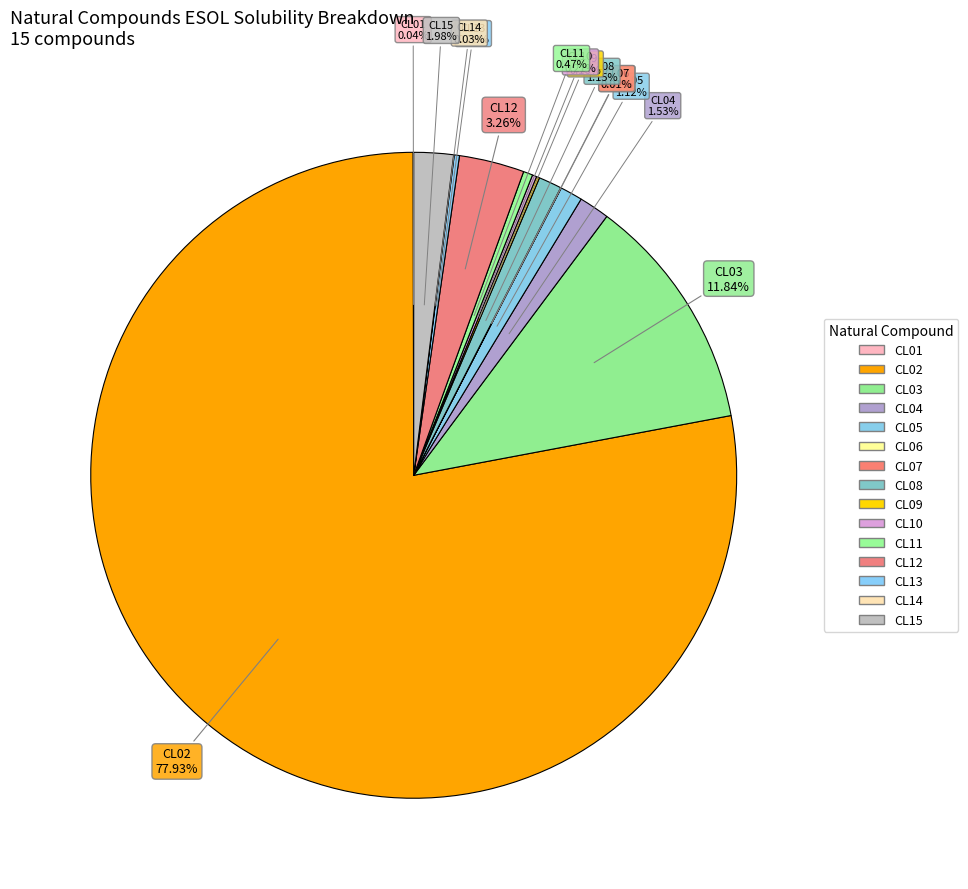

Which category has the smallest portion of the pie?

CL07